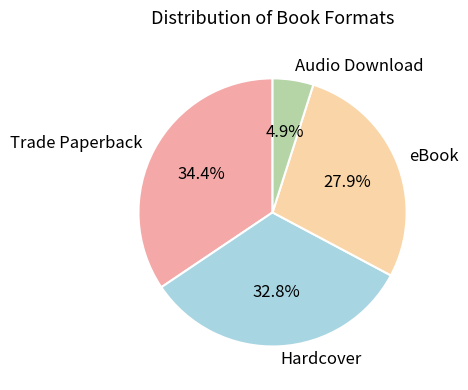

Is Hardcover the majority of the pie?

No